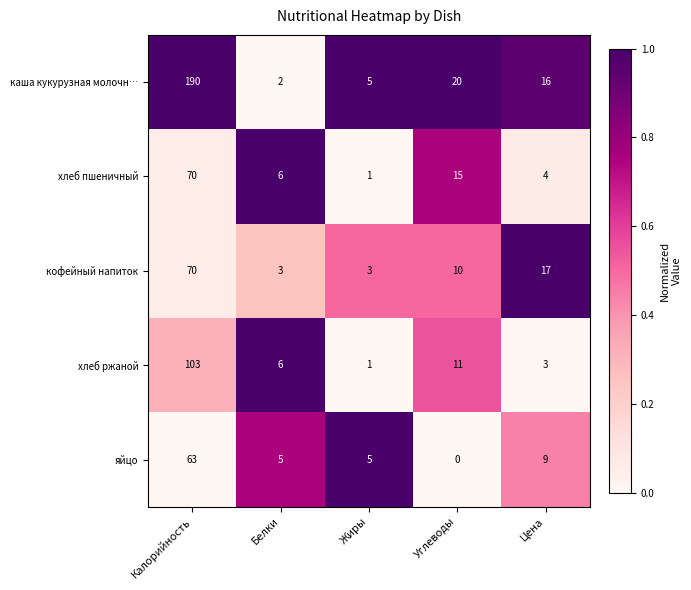

What is the sum of all кофейный напиток values?

103